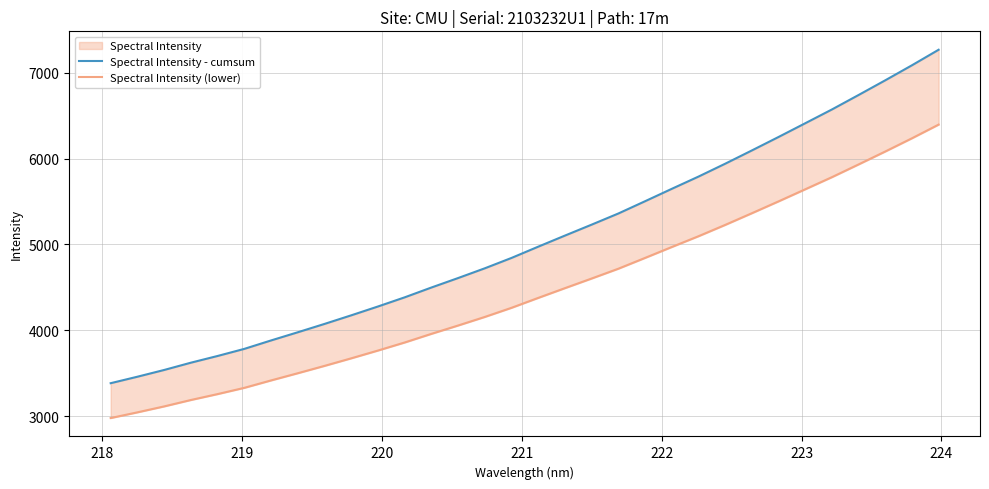

How many data points in Spectral Intensity - cumsum are above 4974?

16